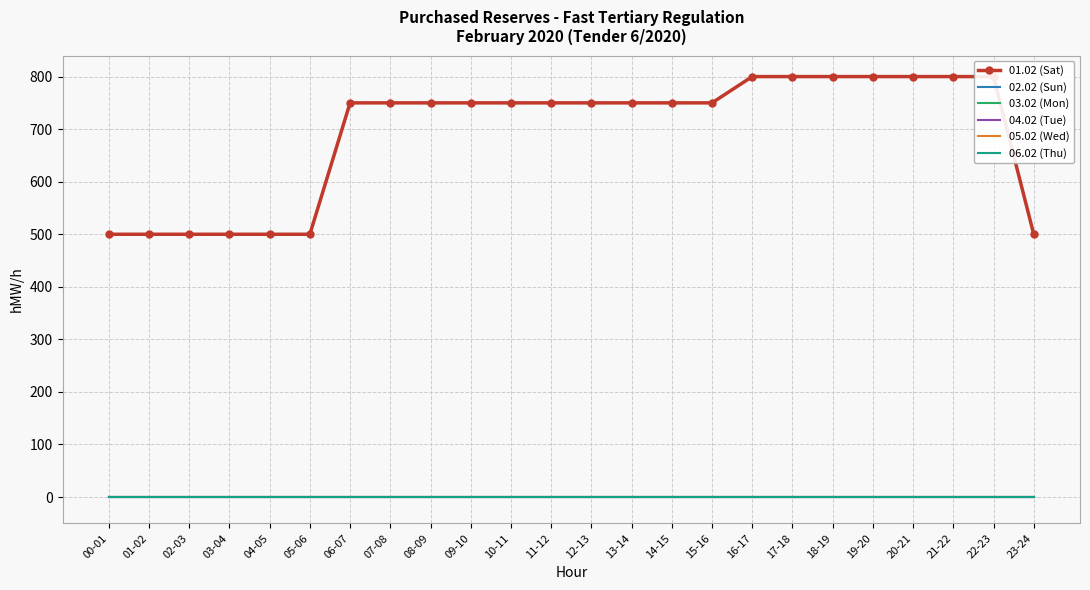

True or false: 02.02 (Sun) has more than 2 points higher than both neighbors.

False